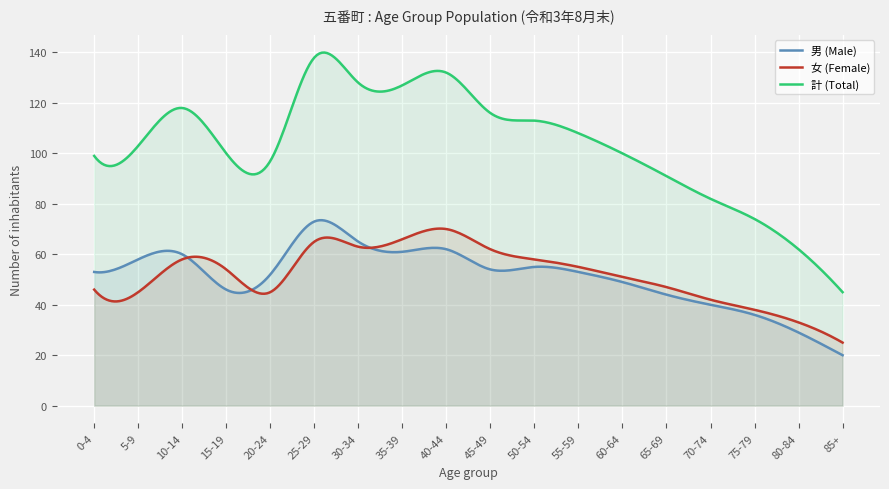

Where does the 女 (Female) series first go above 54?

10-14